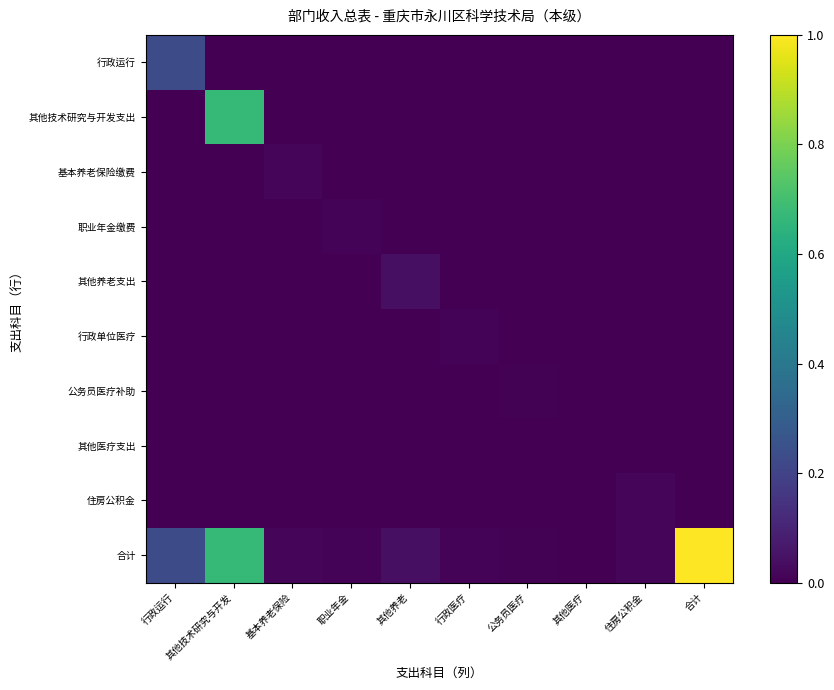

Count the number of data series in this chart.

10